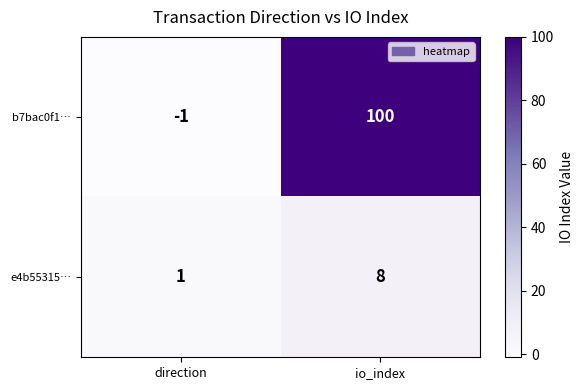

At which category is the sum across all series the highest?

io_index